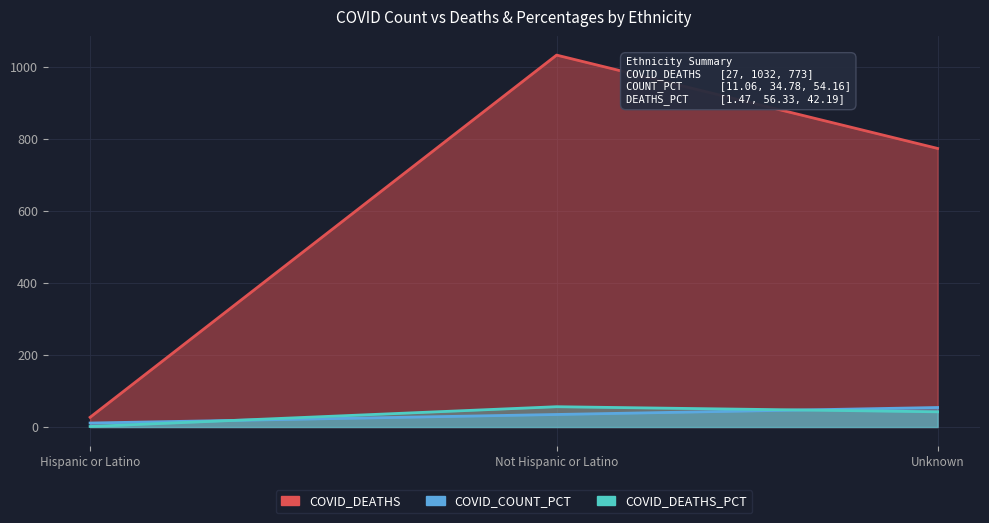

Is the value of COVID_DEATHS_PCT at Unknown greater than the value of COVID_DEATHS at Not Hispanic or Latino?

No